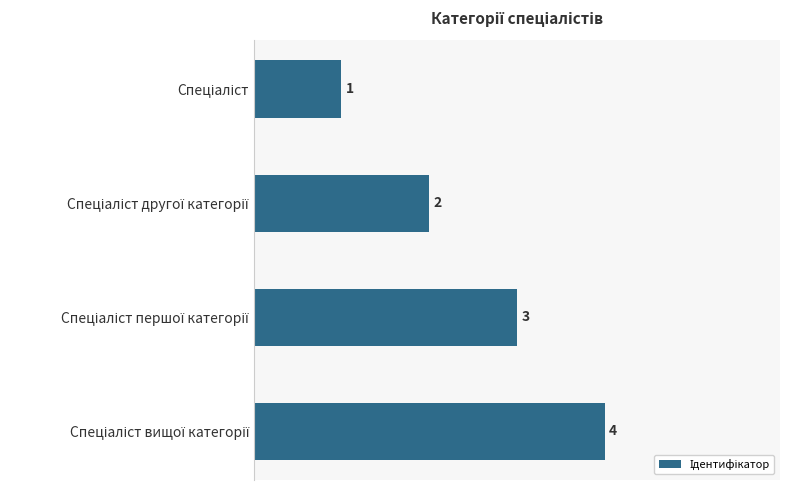

What is the maximum value shown in the chart?

4